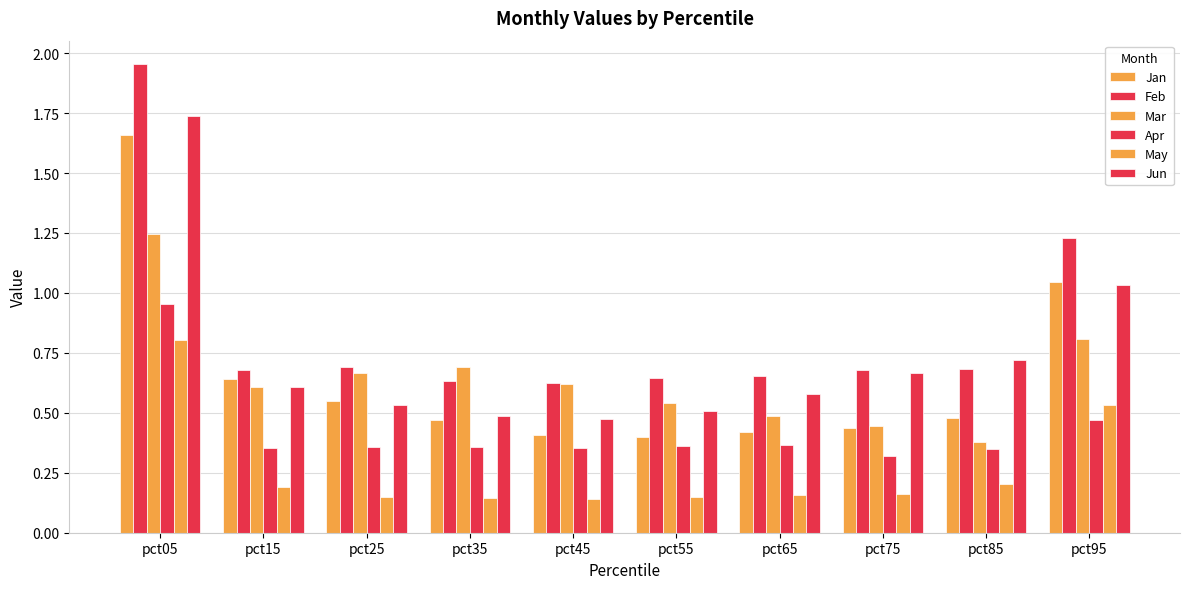

What is the total value across all series at pct35?

2.8